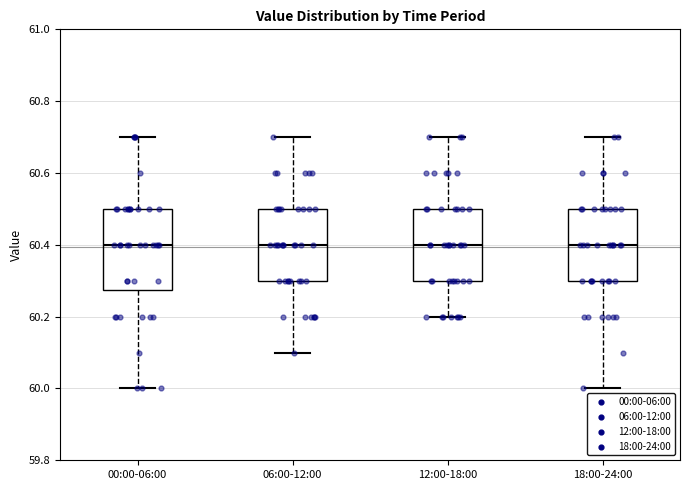

Reading left to right, read every box against the y-axis: the position of its median line, the range the box covers, and the ends of its whiskers. The values are not printed on the chart, so give them approximately, as read against the axis.

00:00-06:00: median 60.40, box 60.28 to 60.50, whiskers 60.00 to 60.70
06:00-12:00: median 60.40, box 60.30 to 60.50, whiskers 60.10 to 60.70
12:00-18:00: median 60.40, box 60.30 to 60.50, whiskers 60.20 to 60.70
18:00-24:00: median 60.40, box 60.30 to 60.50, whiskers 60.00 to 60.70